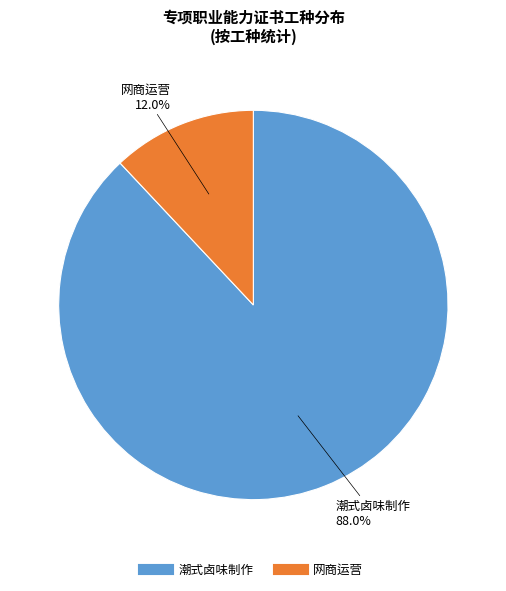

What percentage is the 潮式卤味制作 slice, to the nearest percent?

88%